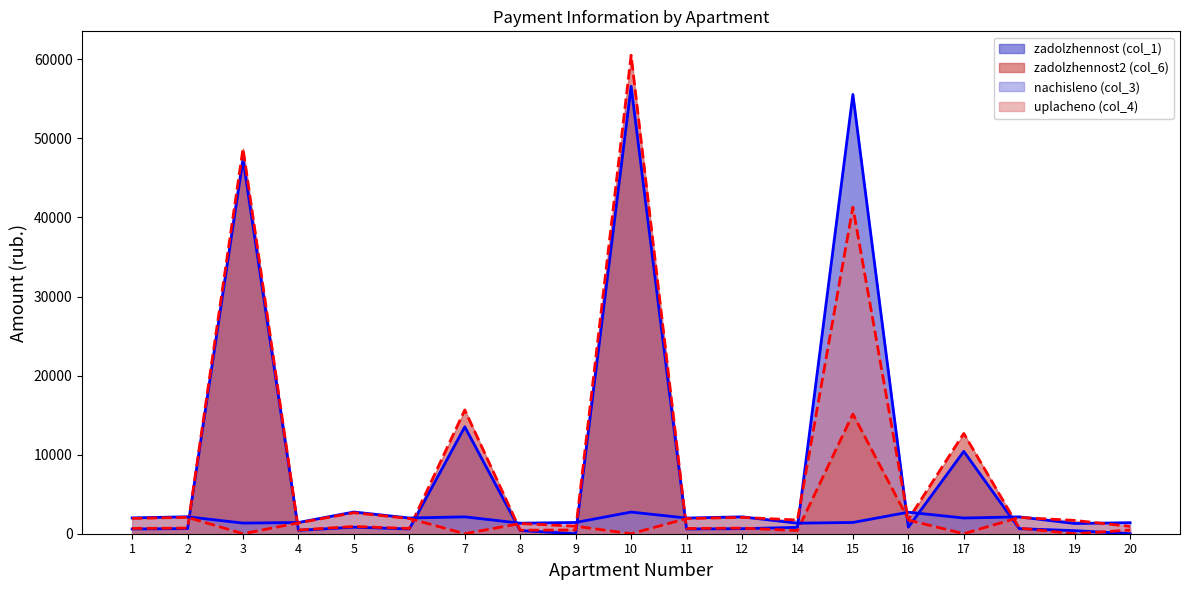

How many data points does each series have?

19